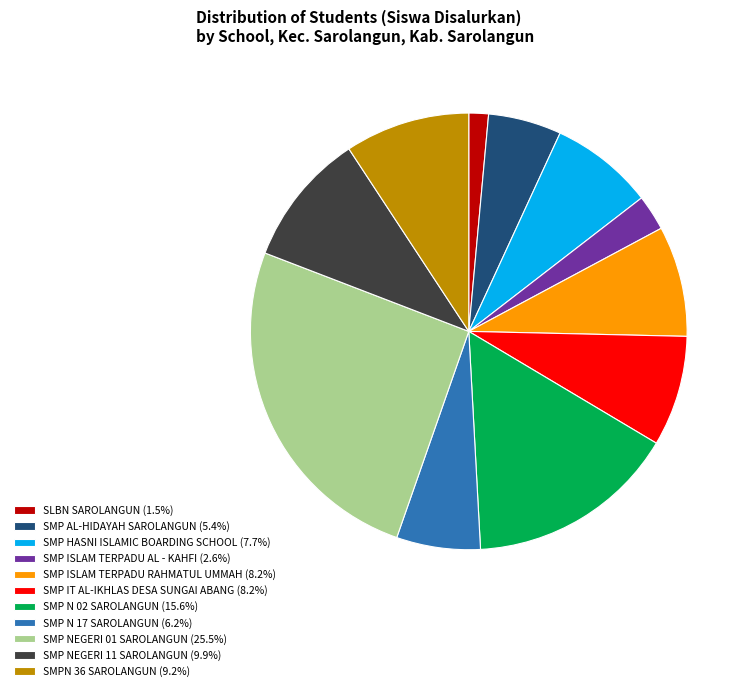

Is it true that SMP N 17 SAROLANGUN is 1% of the pie?

False